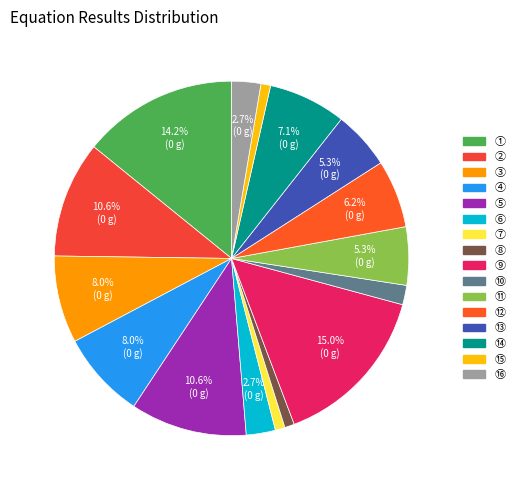

Is ⑦ the majority of the pie?

No